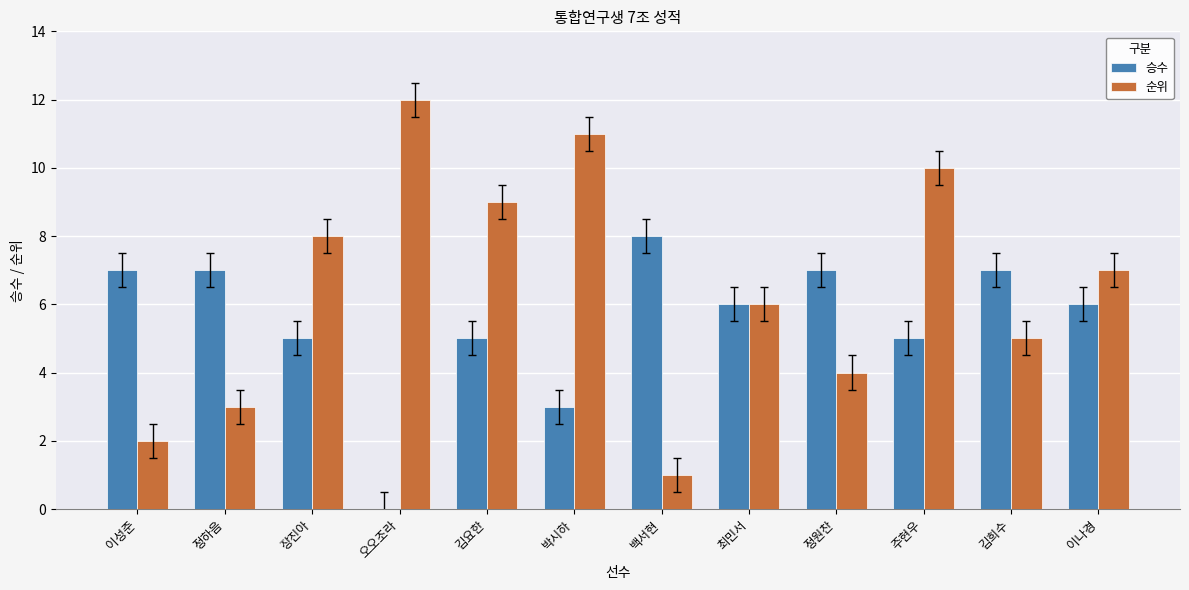

Reading left to right, what are all the values shown in this chart?

승수: 이성준=7	정하음=7	장진아=5	오오조라=0	김요한=5	박시하=3	백서현=8	최민서=6	정원찬=7	주현우=5	김희수=7	이나경=6
순위: 이성준=2	정하음=3	장진아=8	오오조라=12	김요한=9	박시하=11	백서현=1	최민서=6	정원찬=4	주현우=10	김희수=5	이나경=7